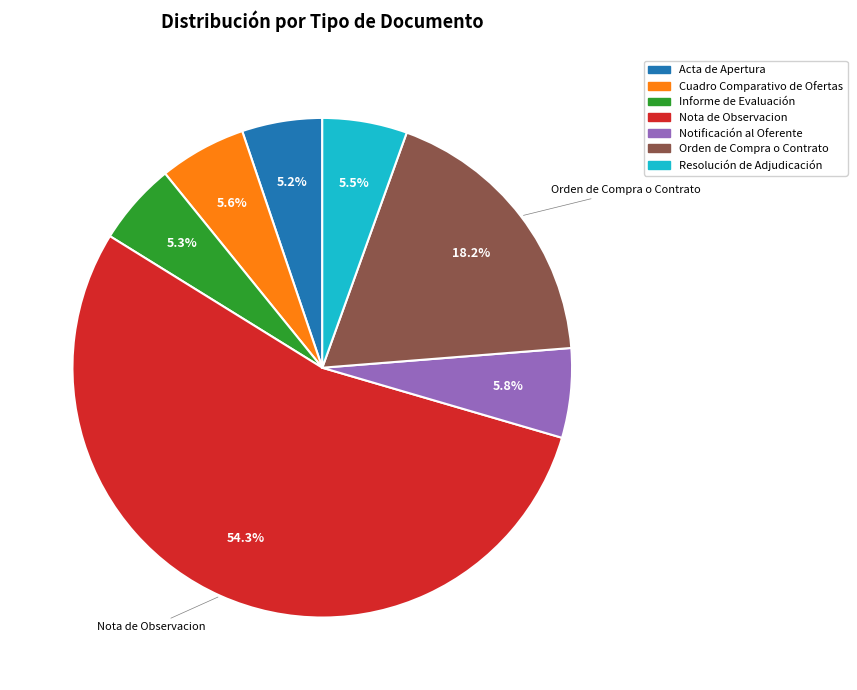

How many slices are in this pie chart?

7